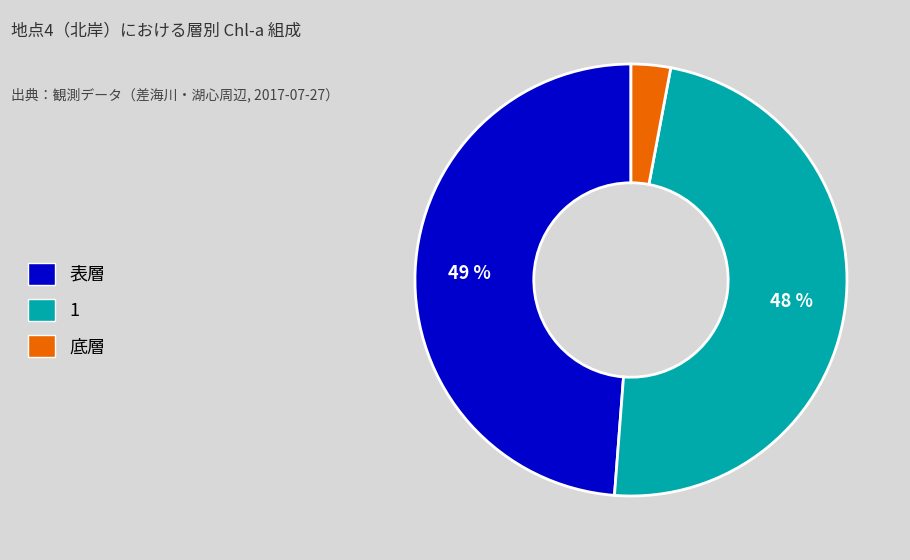

Combined, do 表層 and 1 account for over 50%?

Yes